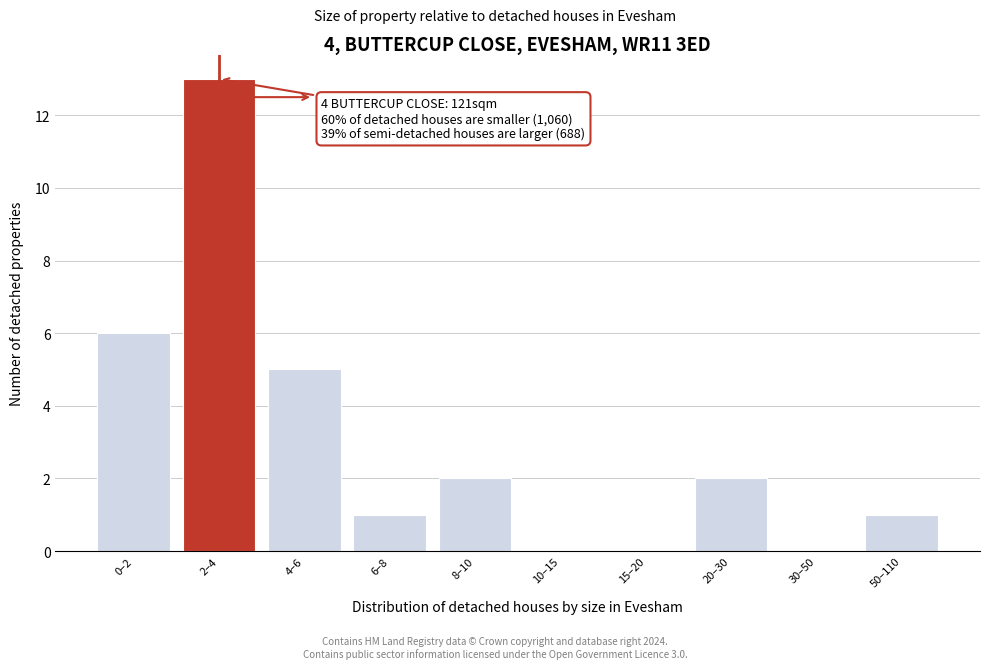

Reading left to right, what are all the values shown in this chart?

0–2=6	2–4=13	4–6=5	6–8=1	8–10=2	10–15=0	15–20=0	20–30=2	30–50=0	50–110=1